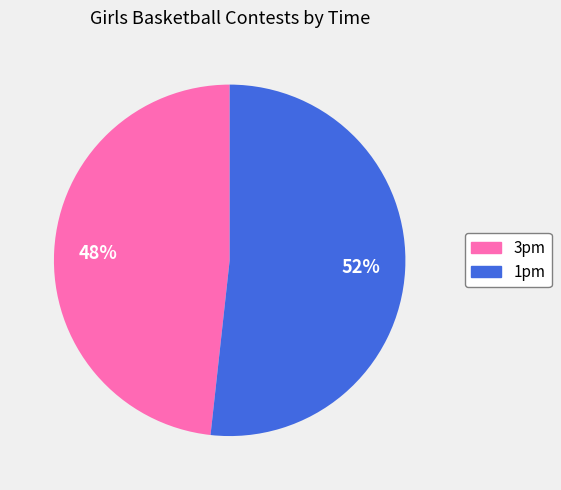

Do 3pm and 1pm together represent more than half of the pie?

Yes